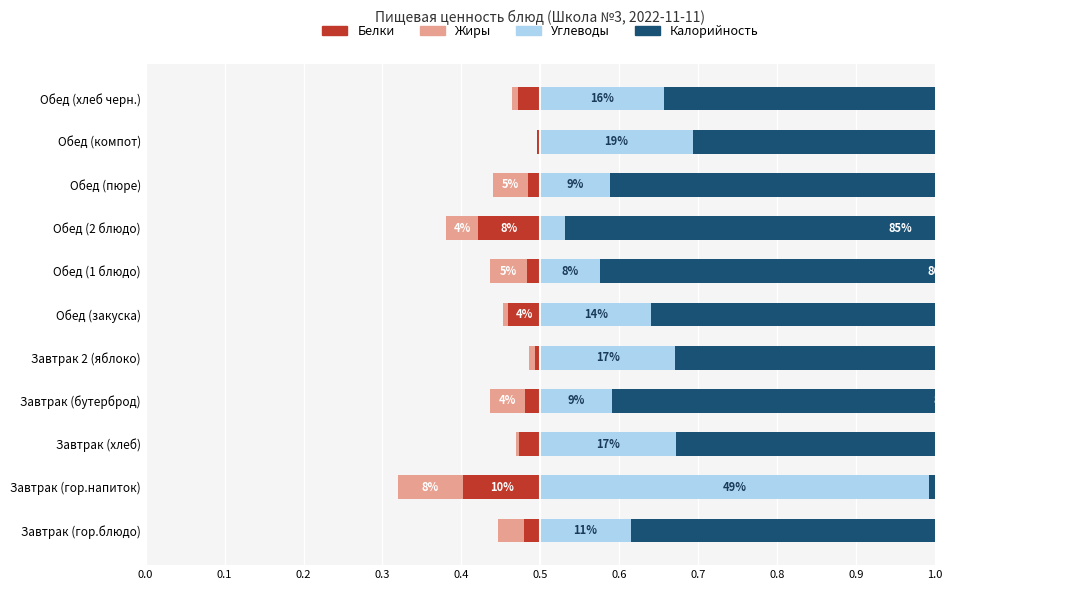

What are all the series names shown in the legend?

Белки, Жиры, Углеводы, Калорийность